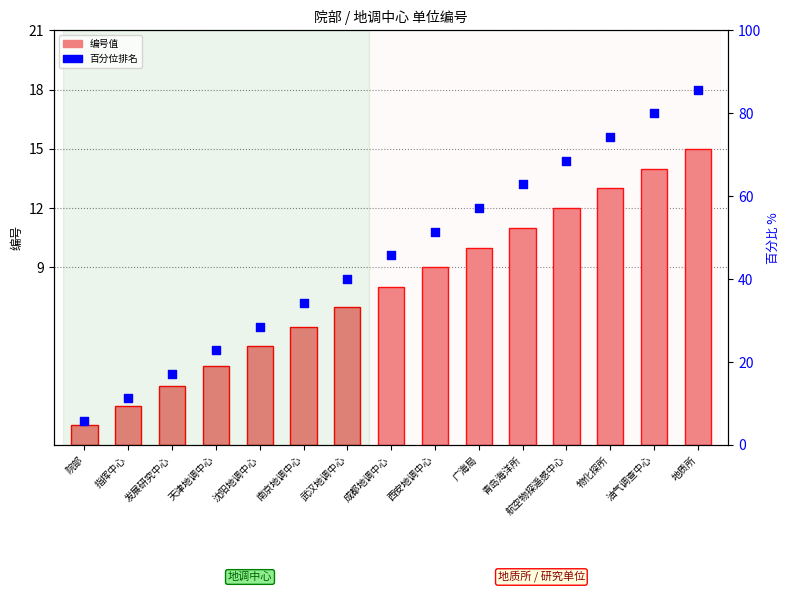

Which series reaches the maximum Y coordinate?

百分位排名